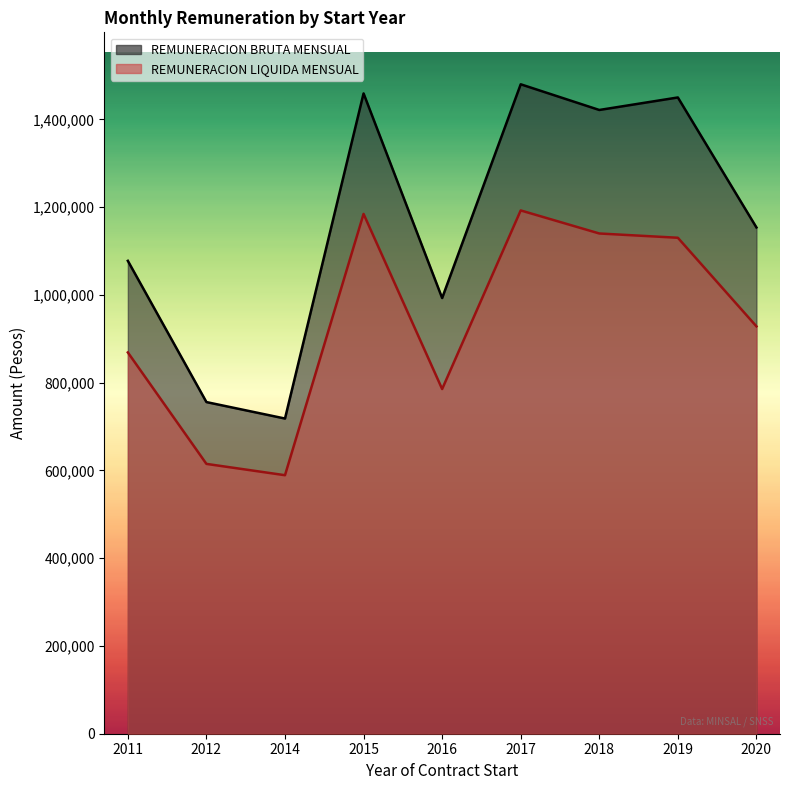

Which has a higher value, 2020 or 2018?

2018